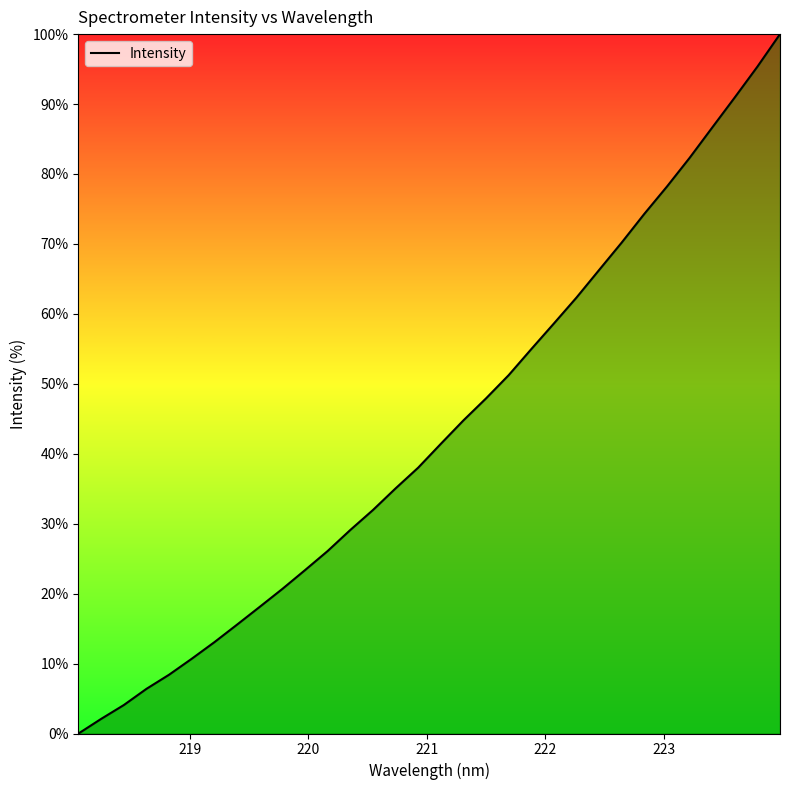

What is the difference between the maximum and minimum values?

100.0